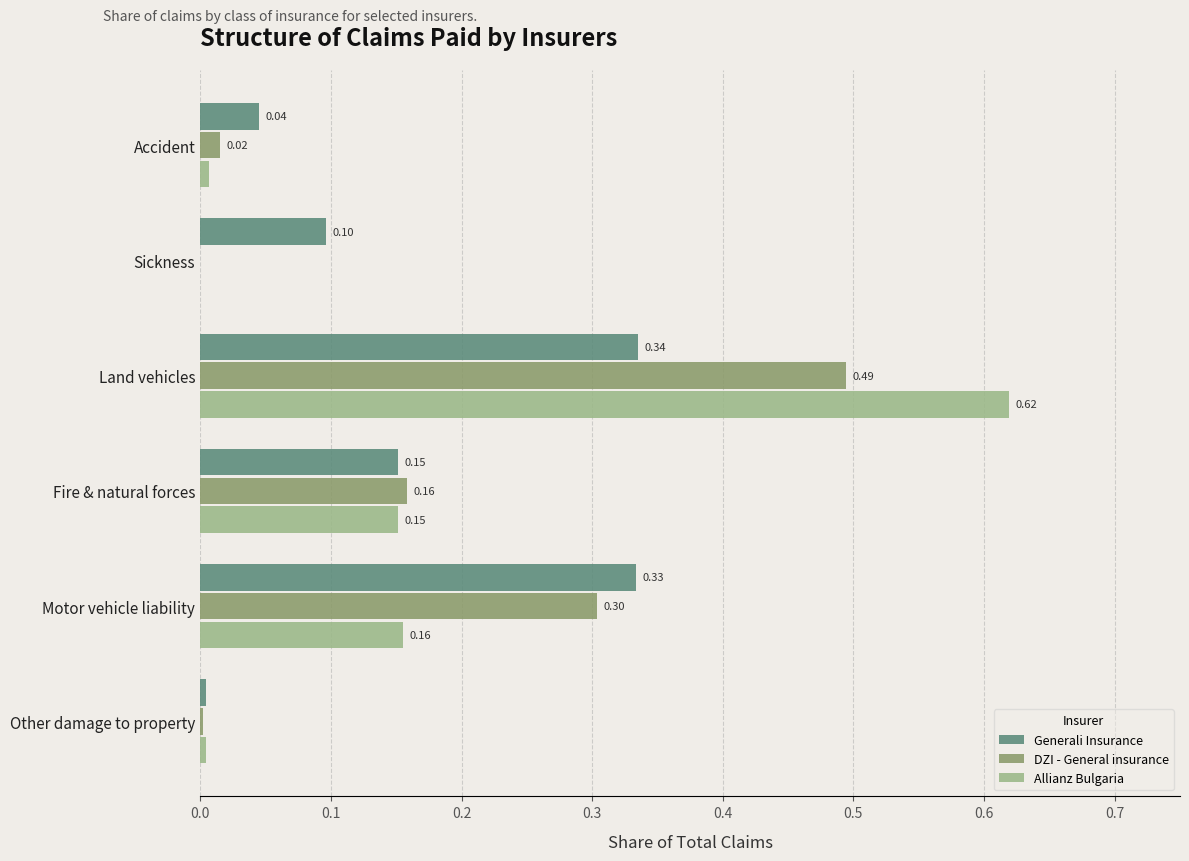

What is the sum of all DZI - General insurance values?

1.0